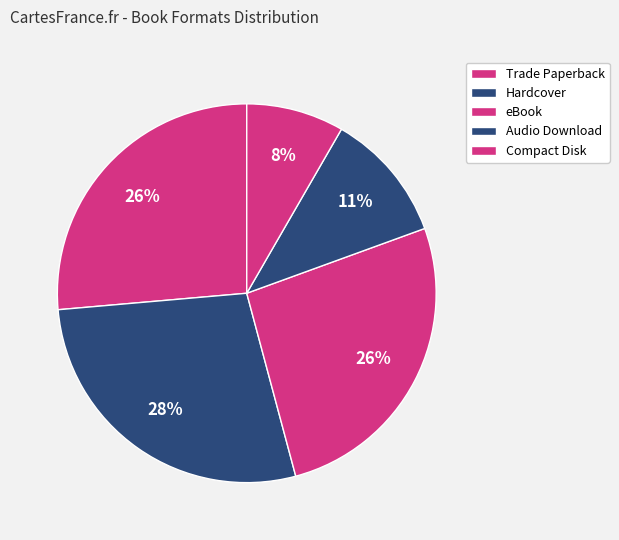

Rank the categories by value from highest to lowest.

Hardcover, Trade Paperback, eBook, Audio Download, Compact Disk